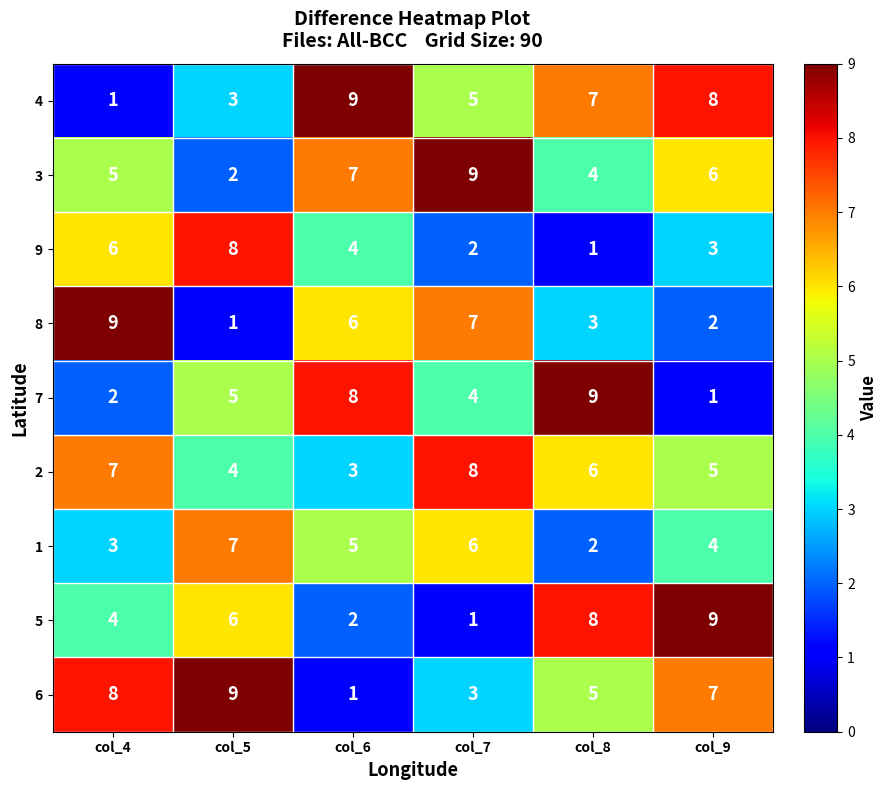

Is it true that 7 equals 9 at col_8?

True